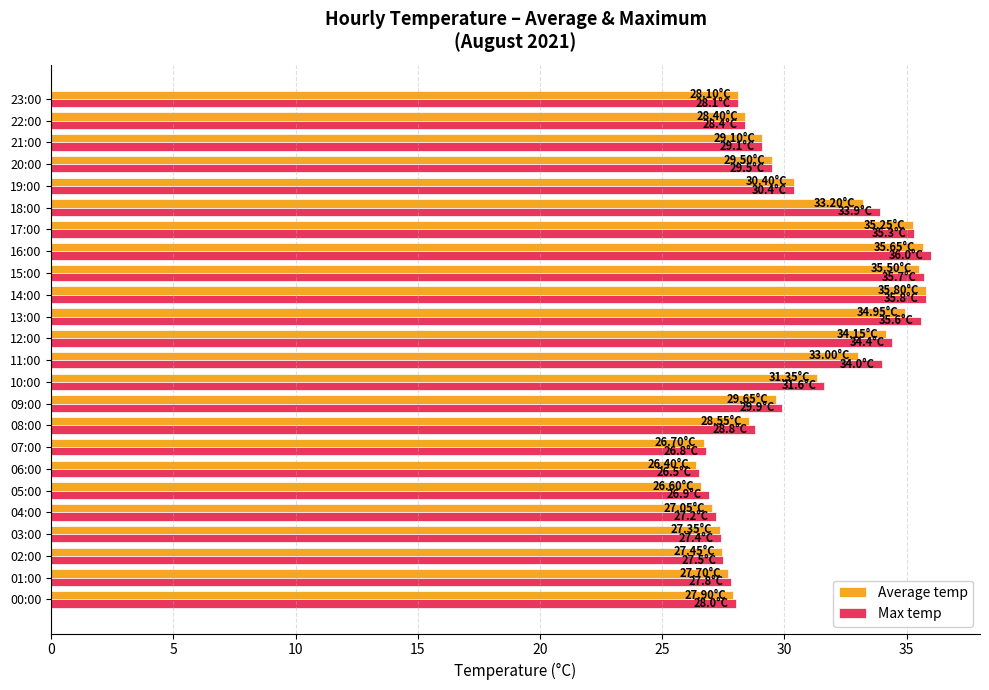

What is the sum of all Max temp values?

734.6